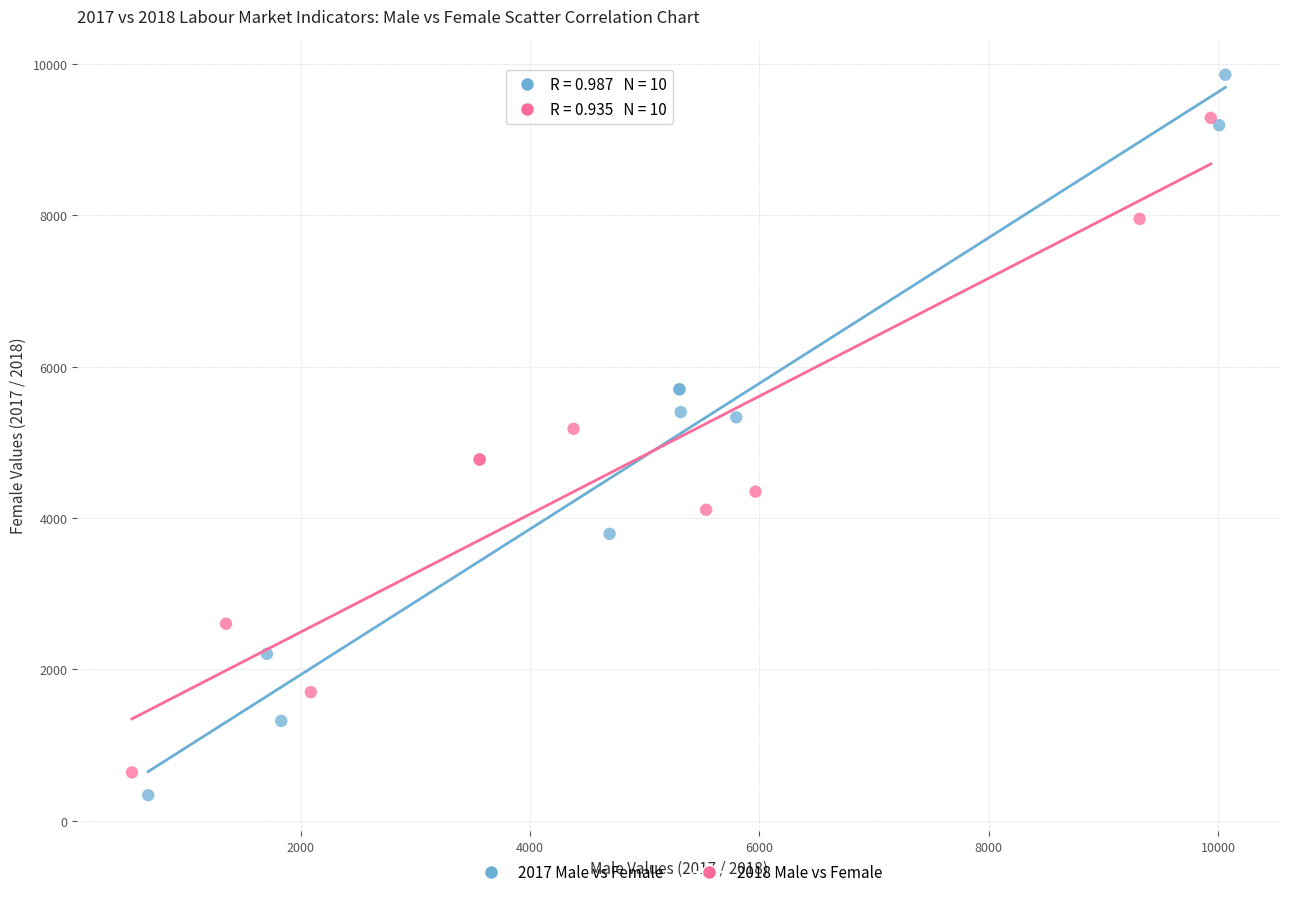

Which series reaches the maximum Y coordinate?

2017 Male vs Female